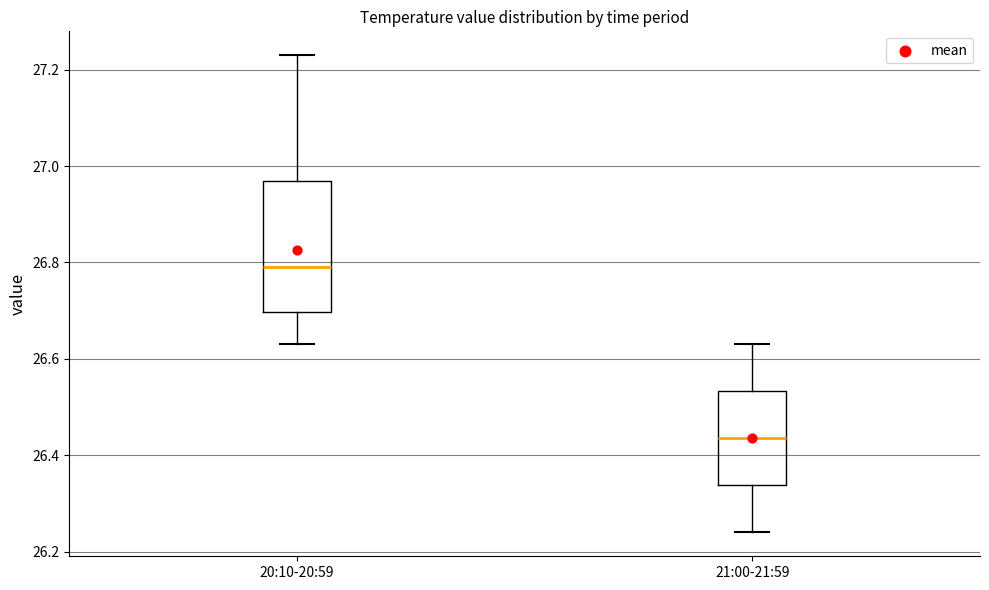

Which box's median line is the highest?

20:10-20:59